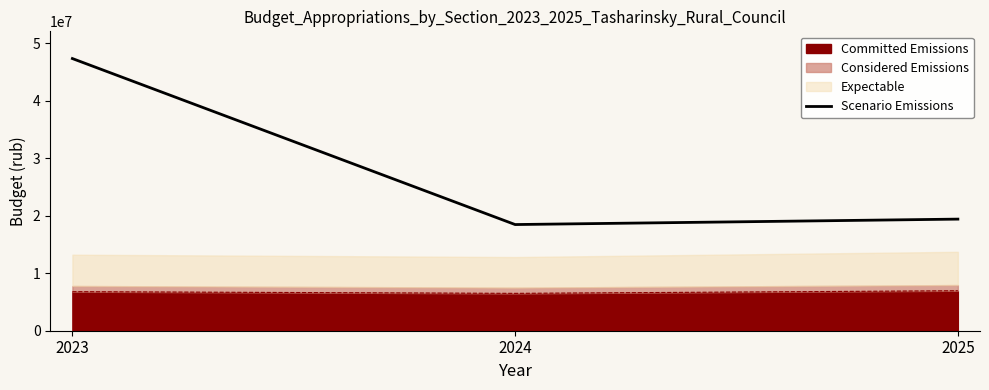

Which label corresponds to the largest value in the chart?

2023